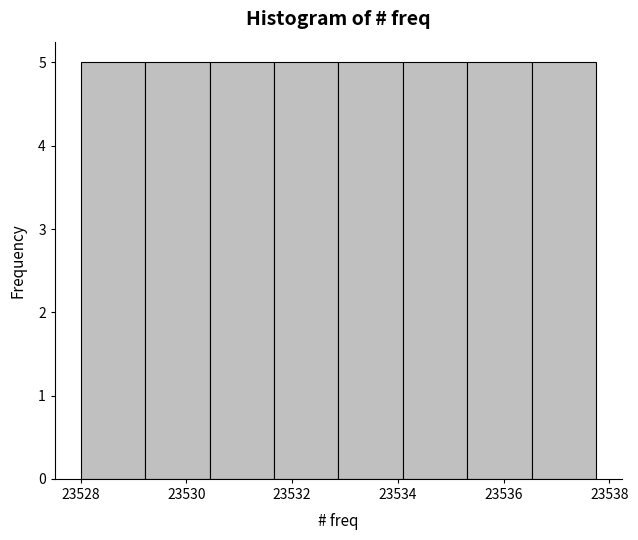

What is the height of the bar covering 23530.4 to 23531.6 on the x-axis? Neither the bar edges nor the heights are printed on the chart, so give them approximately, as read against the axes.

5